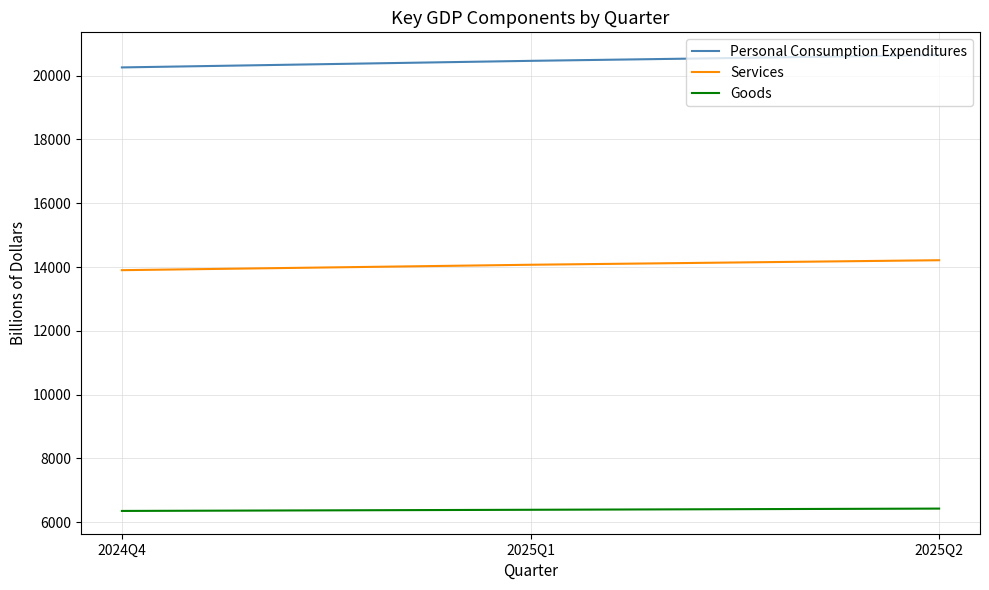

Rank the series by their average value, from highest to lowest.

Personal Consumption Expenditures, Services, Goods